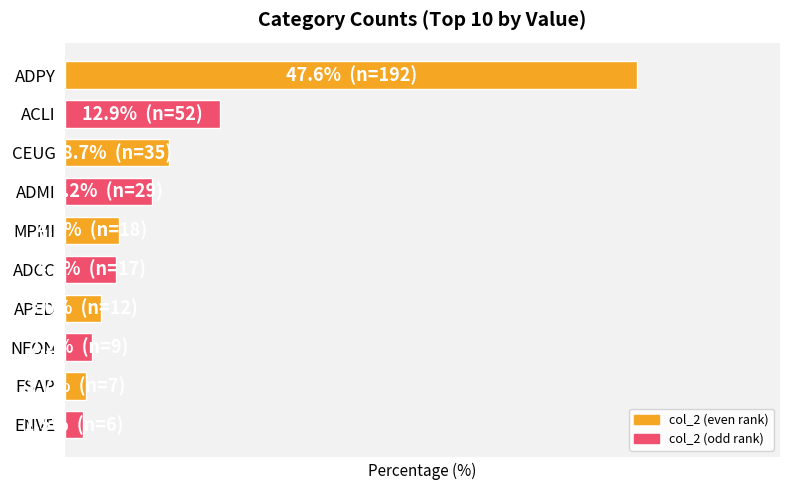

Are the bars horizontal?

Yes